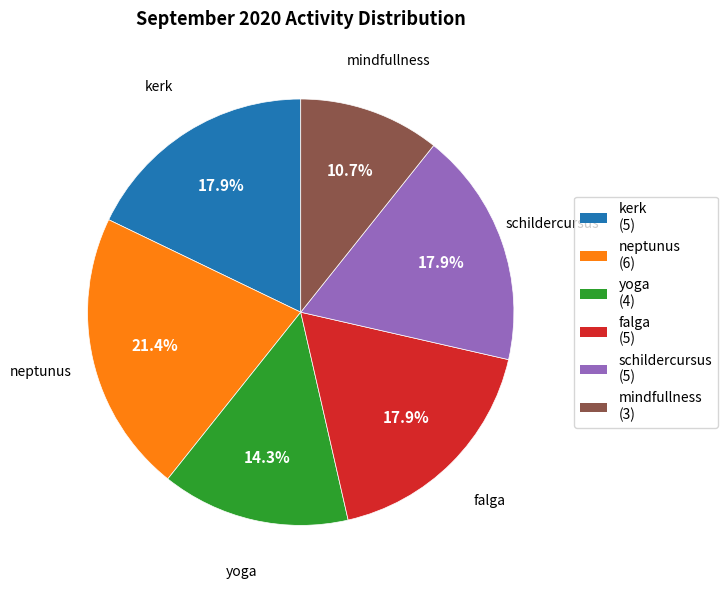

Count the number of slices in the pie.

6